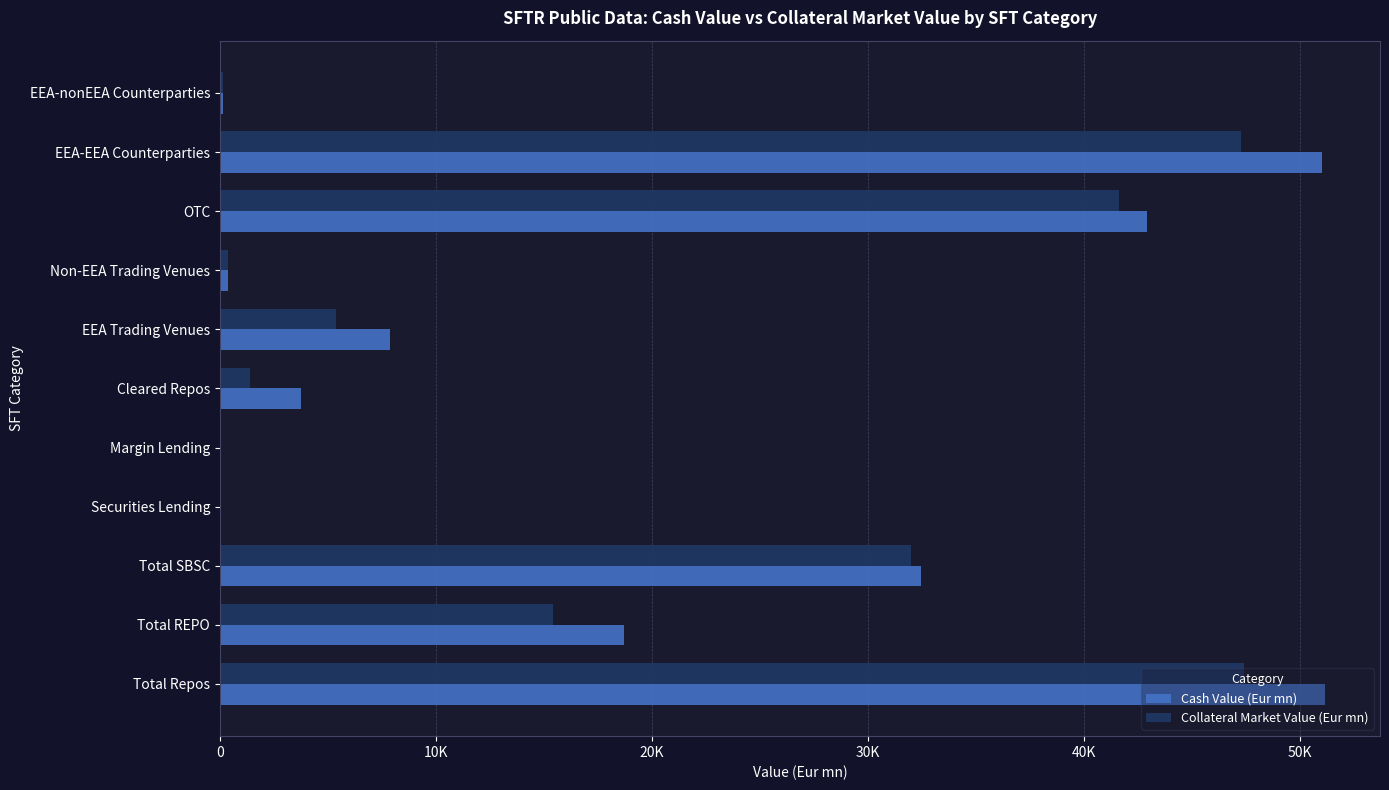

What is the sum of all Cash Value (Eur mn) values?

208334.4